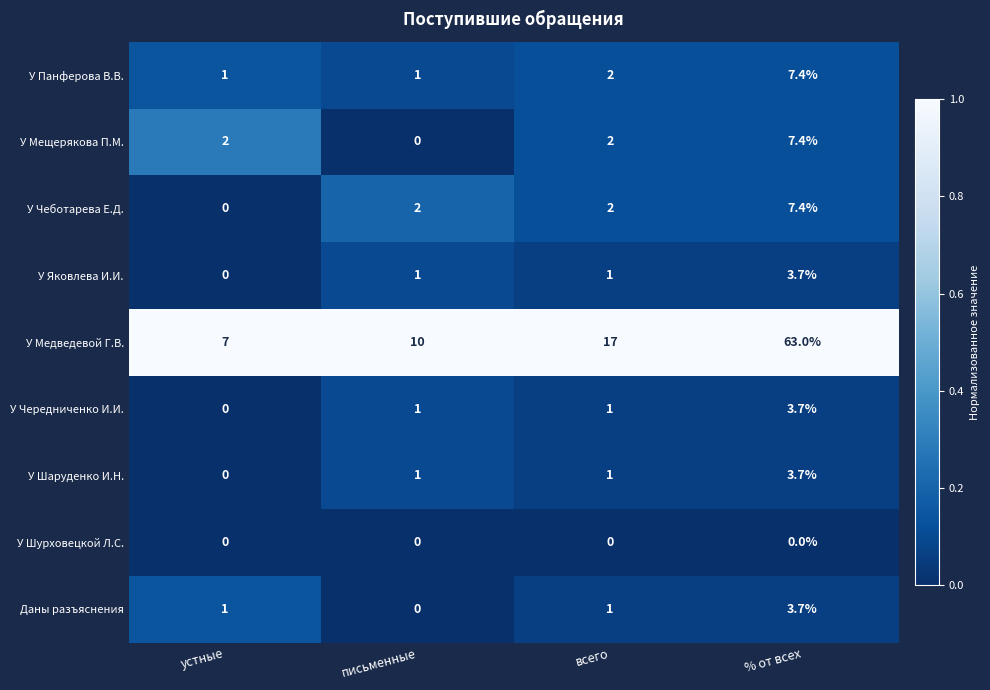

How many data points in У Мещерякова П.М. are less than 2?

1